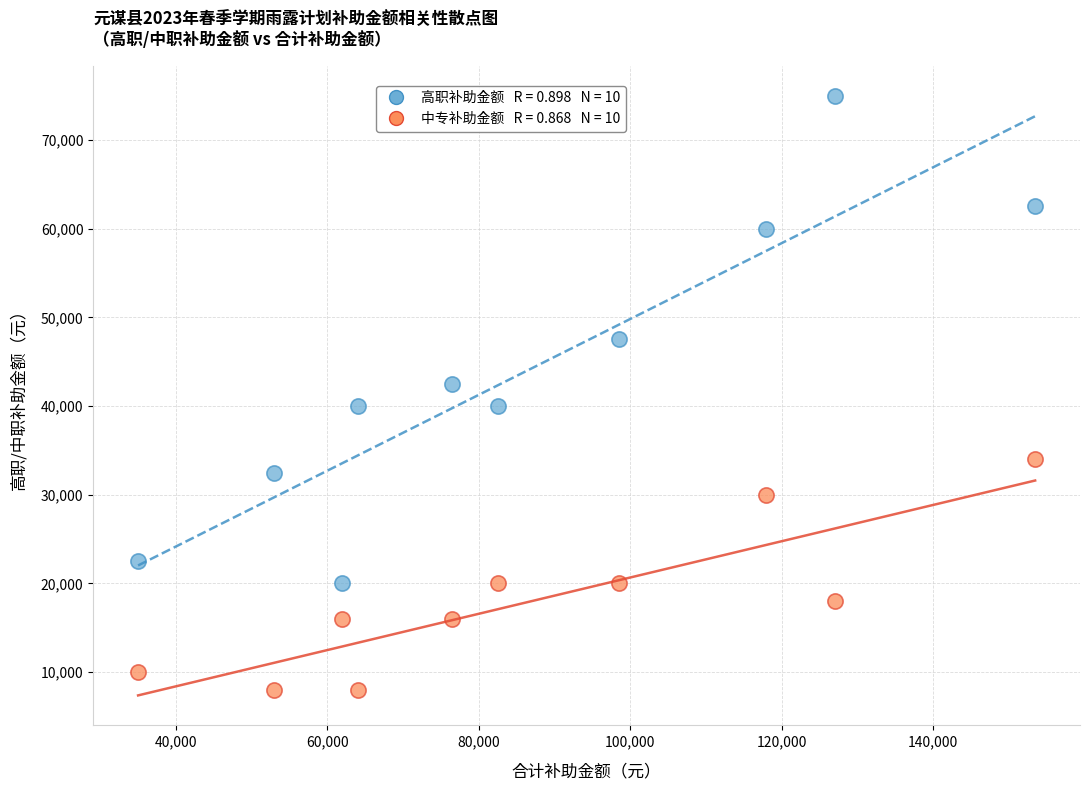

Across all data points, what is the range of Y values (max minus min)?

67000